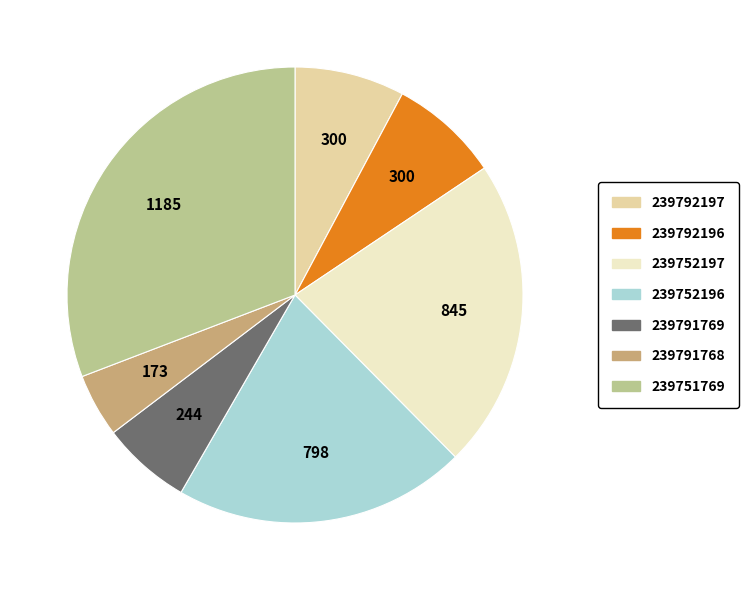

Is it true that 239752197 is 22% of the pie?

True